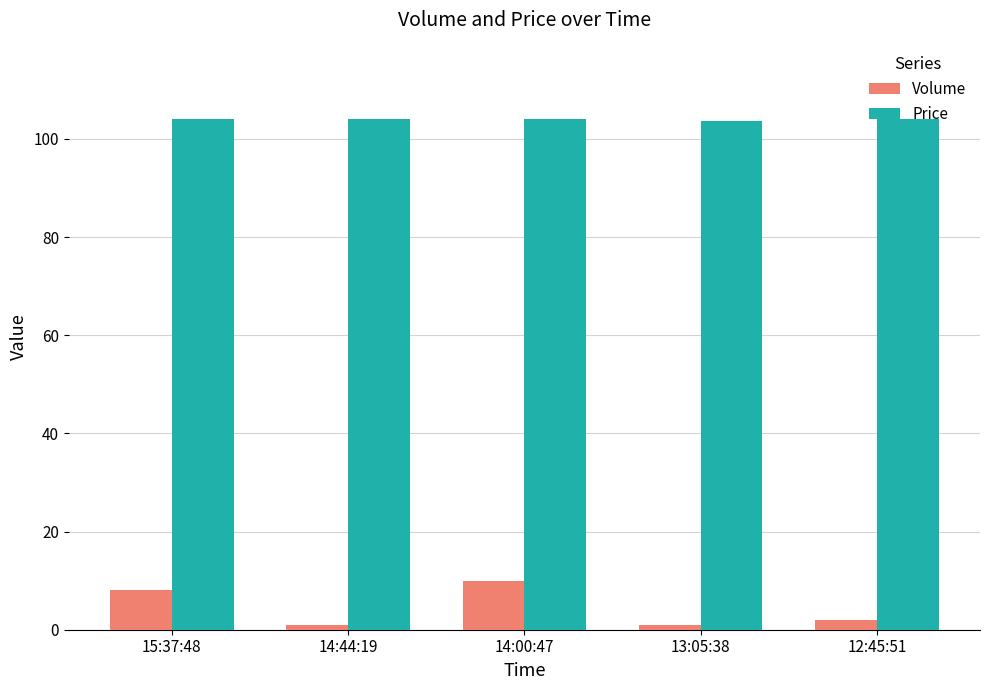

List the series in order of their overall mean, lowest first.

Volume, Price